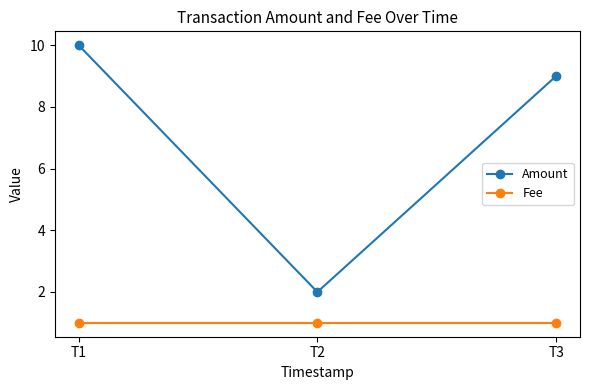

What is the value of the Fee point at the 3rd from the left?

1